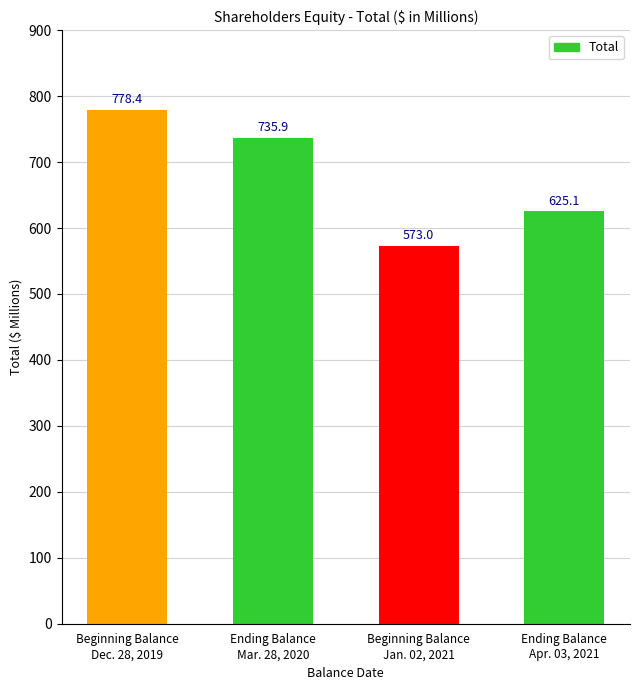

List the labels in order of value, largest first.

Beginning Balance
Dec. 28, 2019, Ending Balance
Mar. 28, 2020, Ending Balance
Apr. 03, 2021, Beginning Balance
Jan. 02, 2021